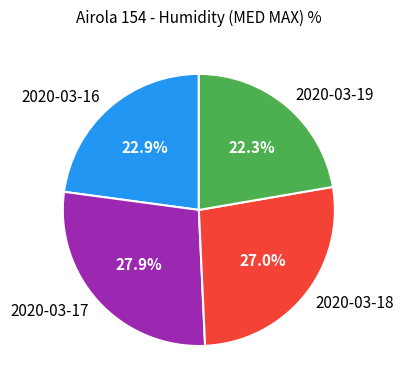

Which slice is the largest?

2020-03-17